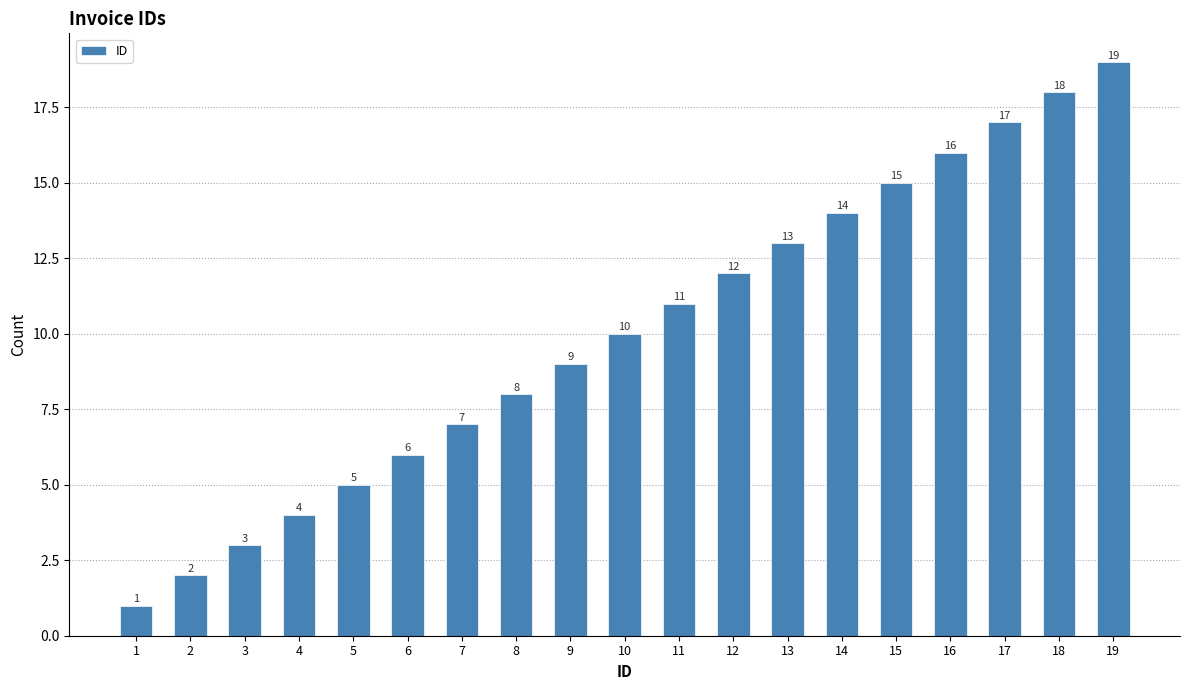

What is the value of the 7th bar from the left?

7